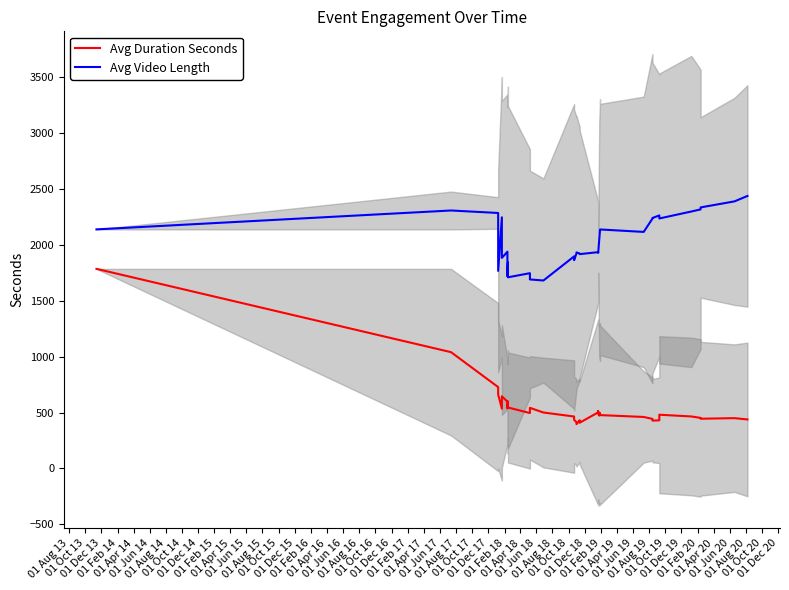

What is the greatest value displayed?

2436.8